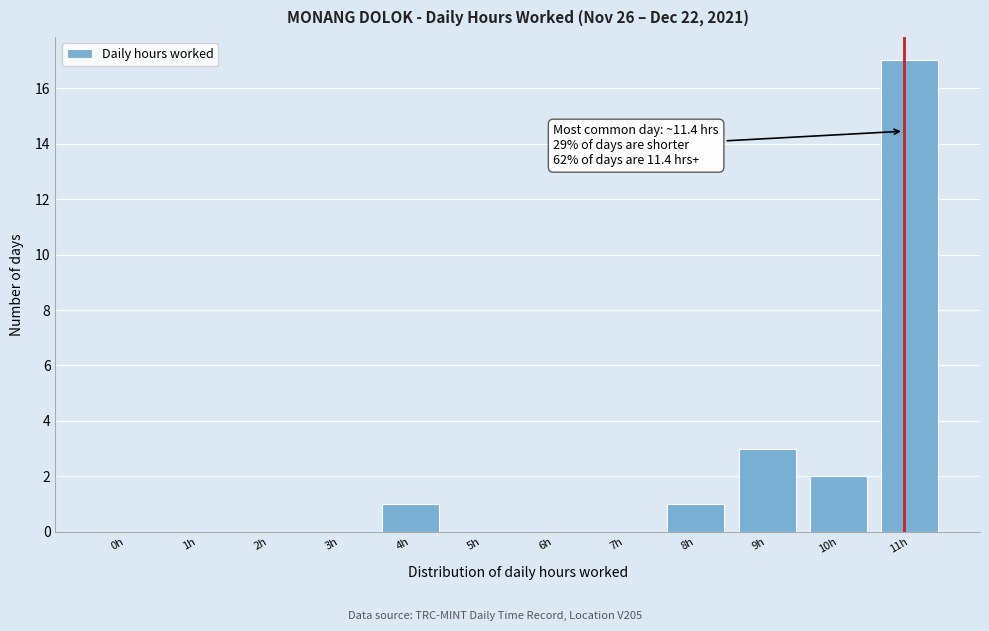

Reading left to right, extract all data points from this chart.

0h=0	1h=0	2h=0	3h=0	4h=1	5h=0	6h=0	7h=0	8h=1	9h=3	10h=2	11h=17